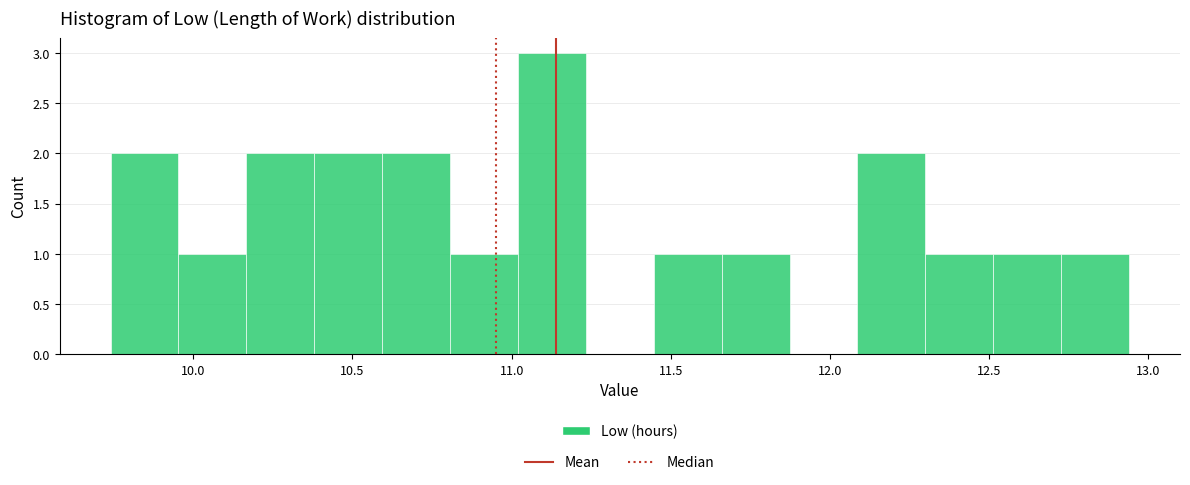

How tall is the bar that spans 9.75 to 9.95 on the x-axis? Neither the bar edges nor the heights are printed on the chart, so give them approximately, as read against the axes.

2